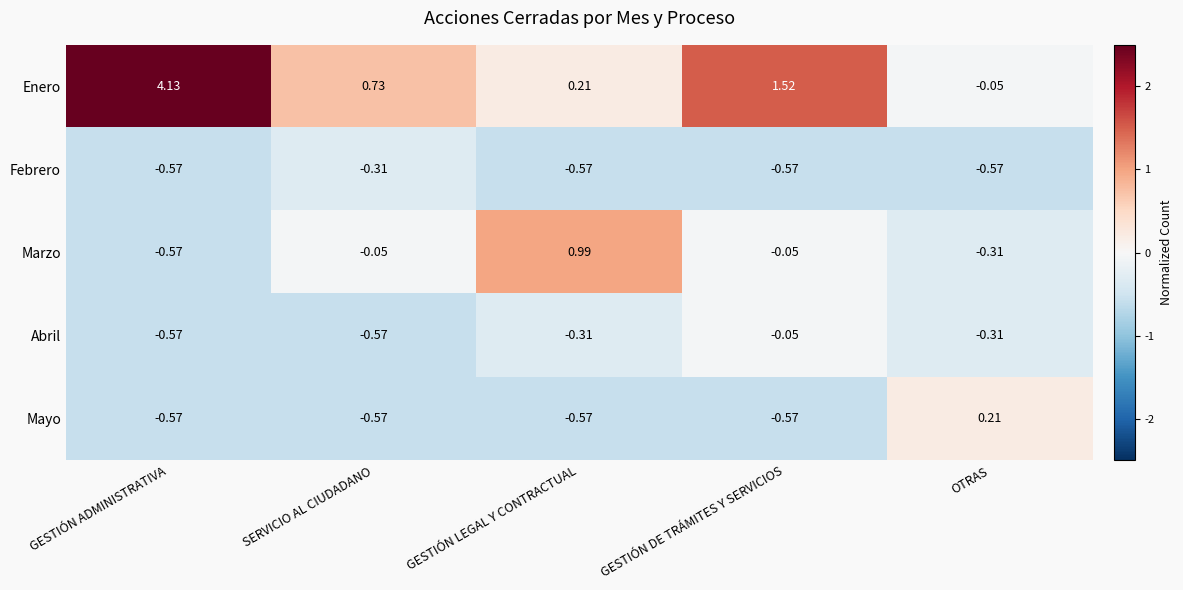

At which label is Abril closest to 0?

GESTIÓN DE TRÁMITES Y SERVICIOS